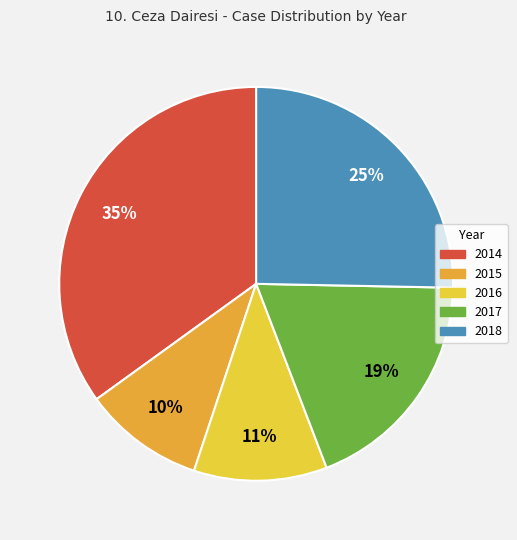

What is the largest slice in the pie chart?

2014